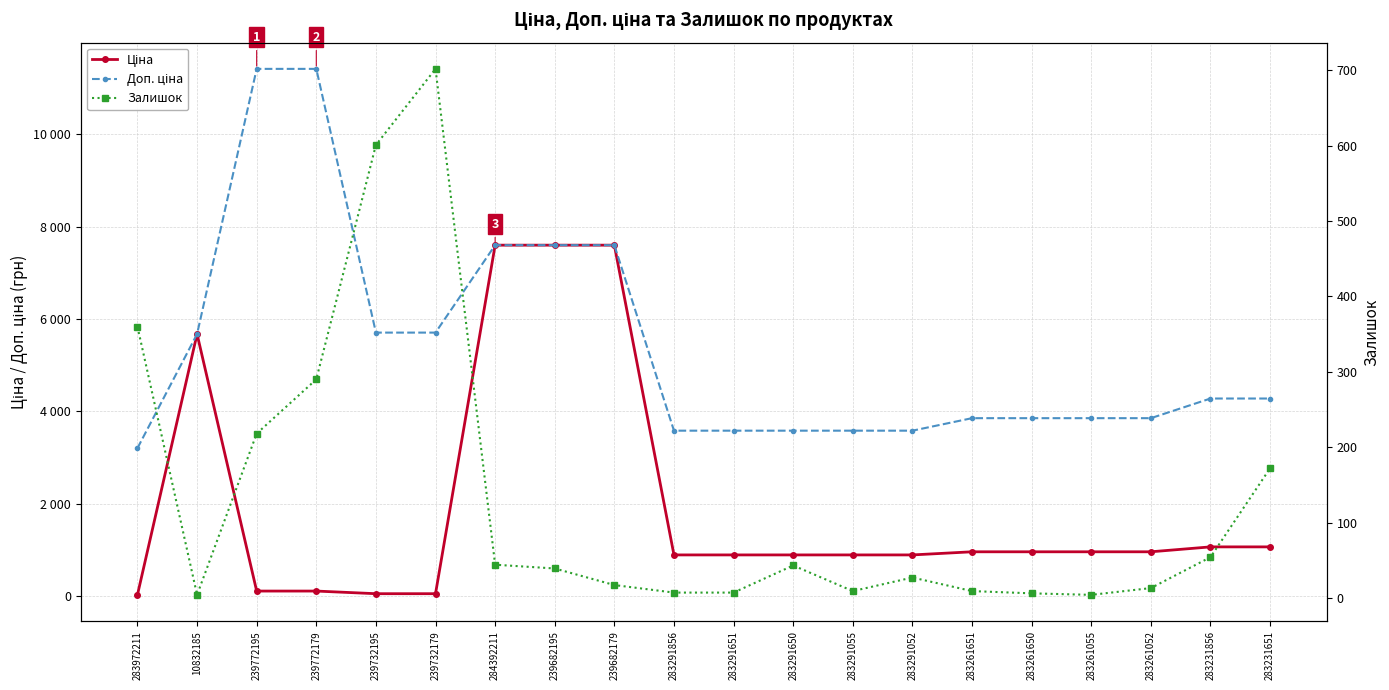

How many lines are shown in the chart?

3